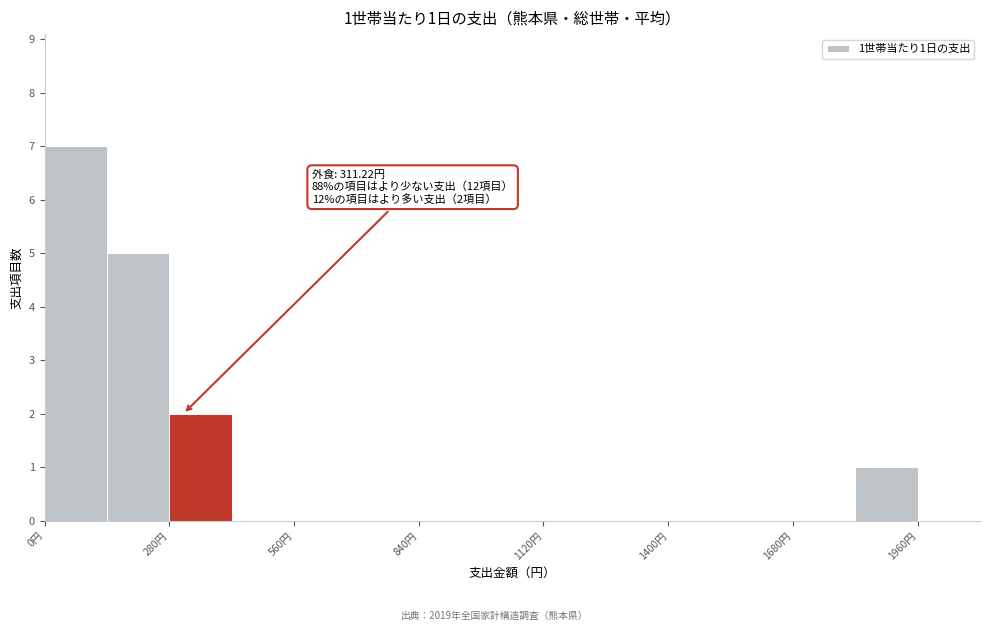

Around what value on the x-axis is the tallest bar? Give the approximate position of its centre, as read against the axis.

50